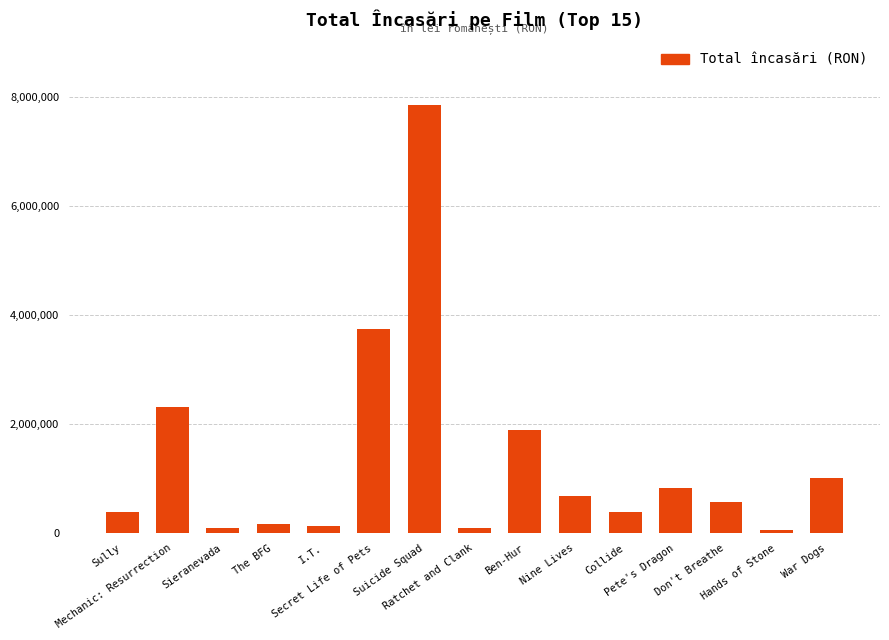

The chart shows a value of 260130.7 at Nine Lives. True or false?

False